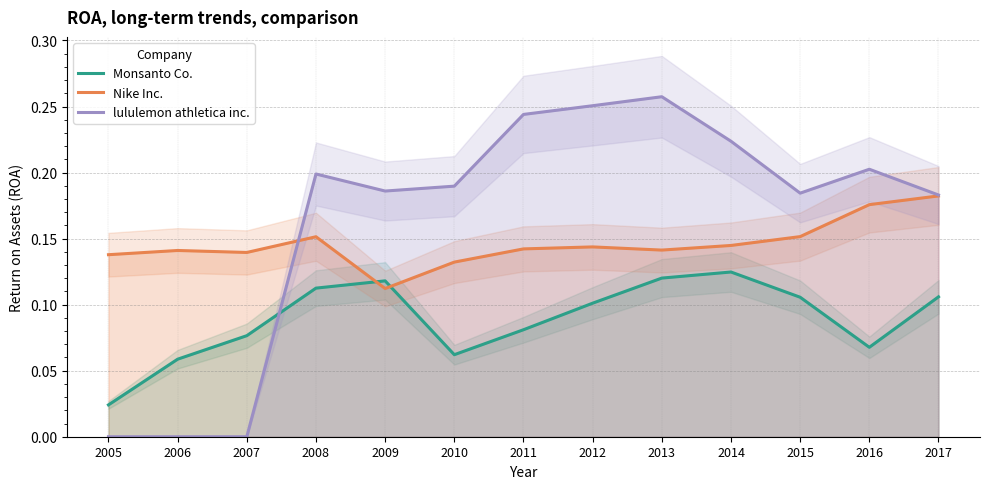

What is the value of the Nike Inc. point at the 13th from the left?

0.2